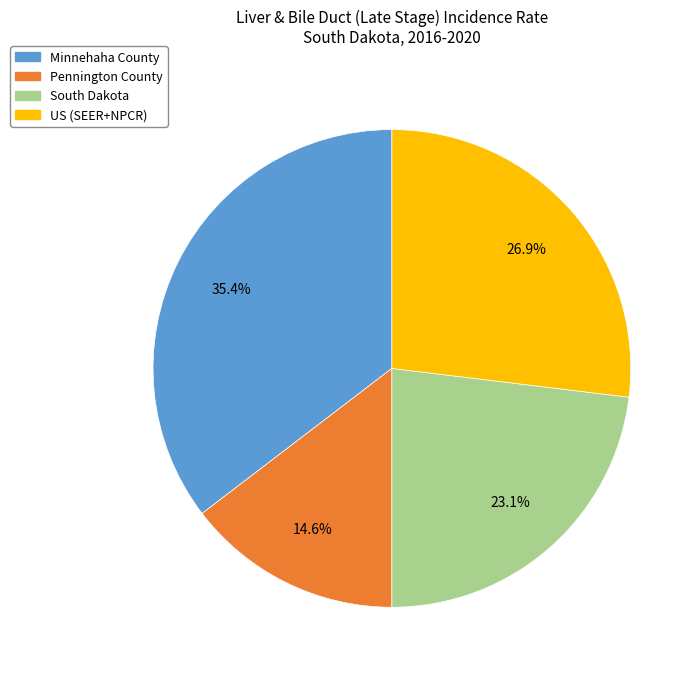

Is there a majority slice in this chart?

No